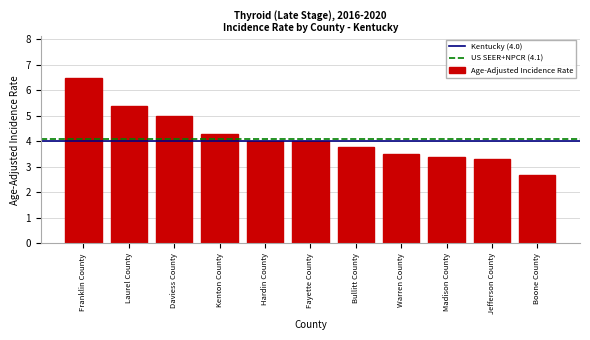

Reading left to right, what are all the values shown in this chart?

6.5	5.4	5.0	4.3	4.0	4.0	3.8	3.5	3.4	3.3	2.7